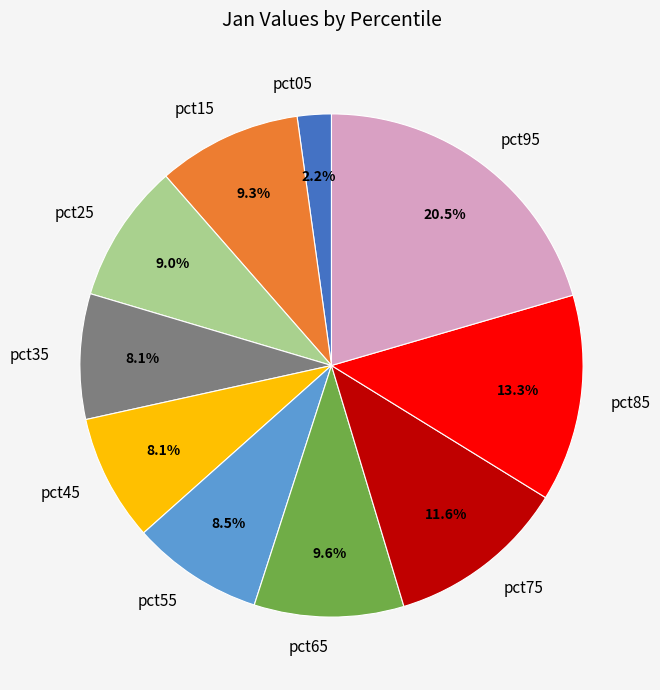

True or false: pct35 accounts for 15% of the total.

False